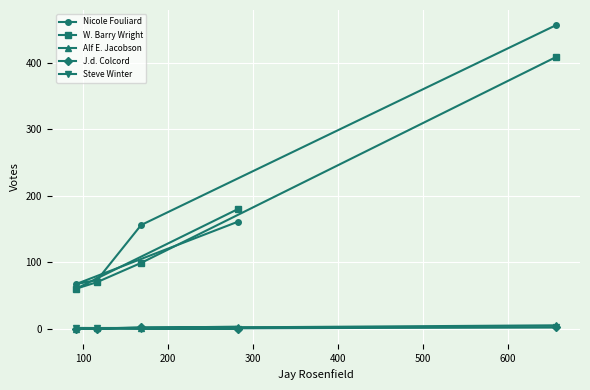

What is the maximum value for Nicole Fouliard?

457